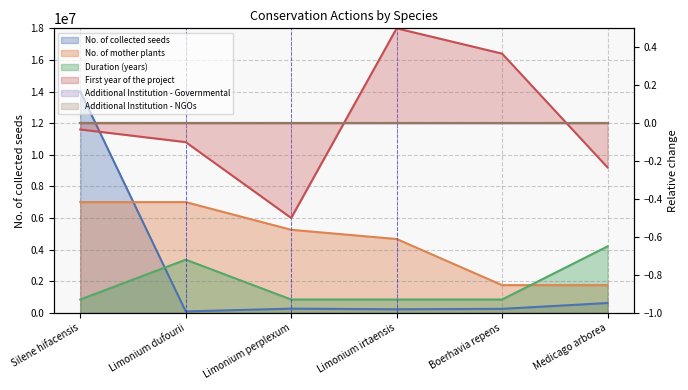

Which series has the largest total across all categories?

No. of mother plants